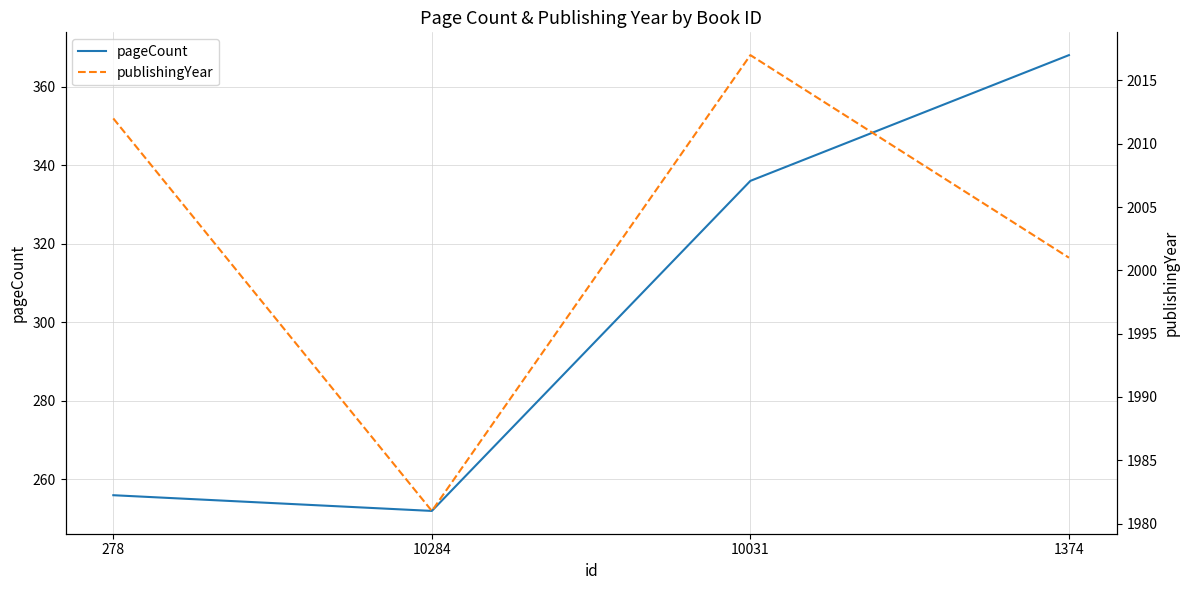

Where is the first local minimum for publishingYear?

10284